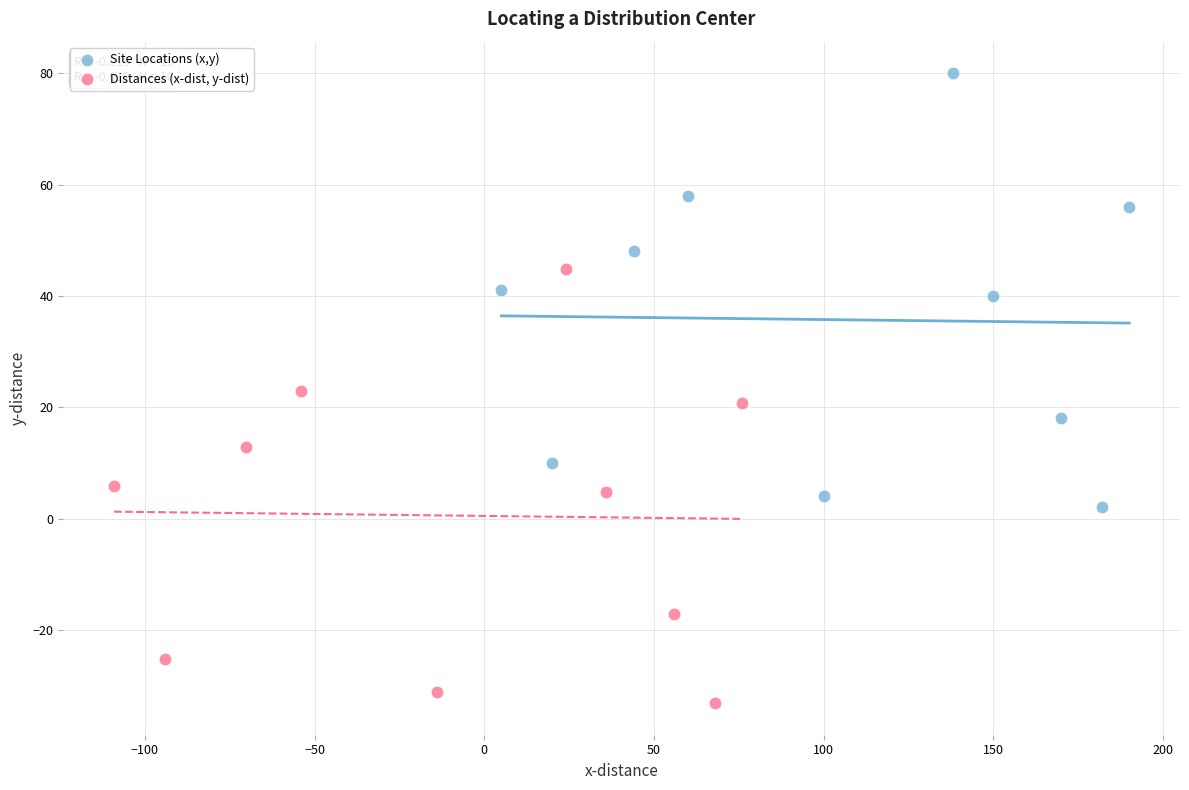

Which series reaches the maximum Y coordinate?

Site Locations (x,y)